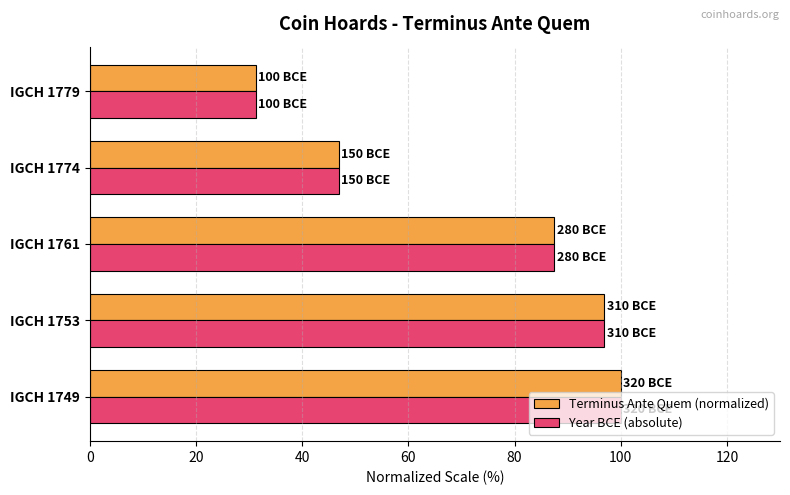

Count the number of categories in the chart.

5